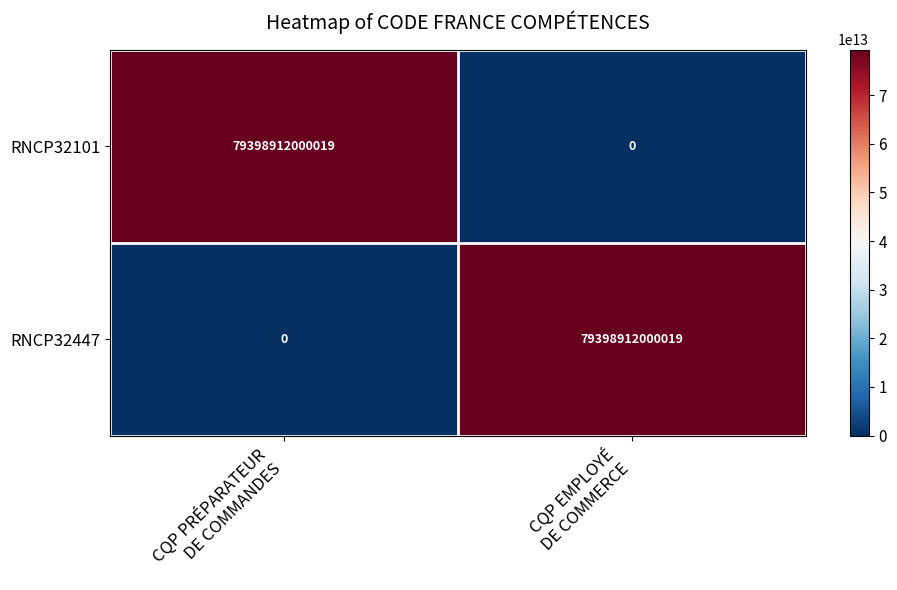

What is the average value of the RNCP32447 series?

39699456000010